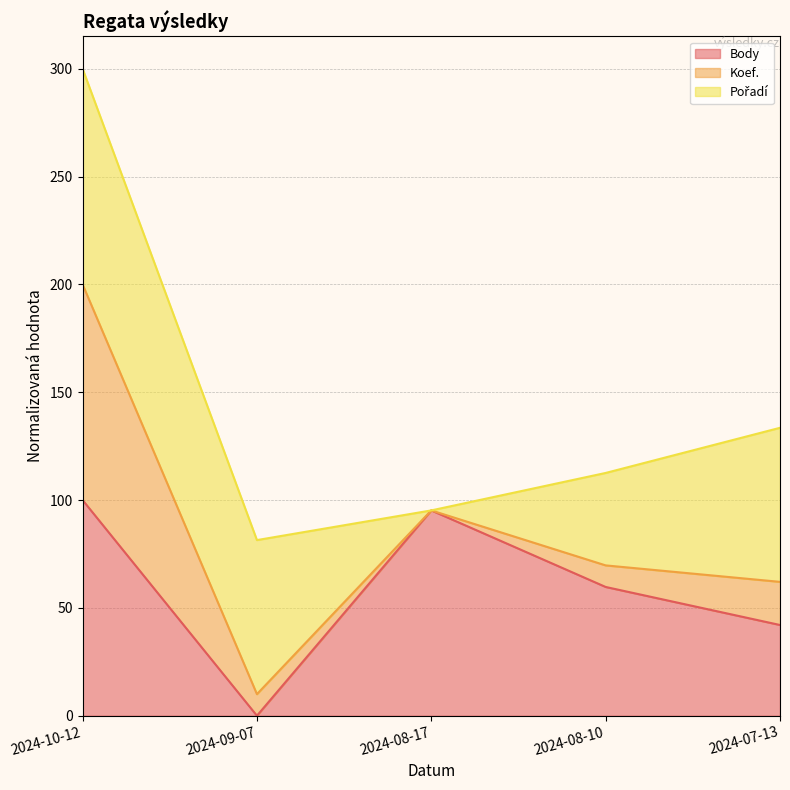

True or false: Koef. and Body cross at least once.

False